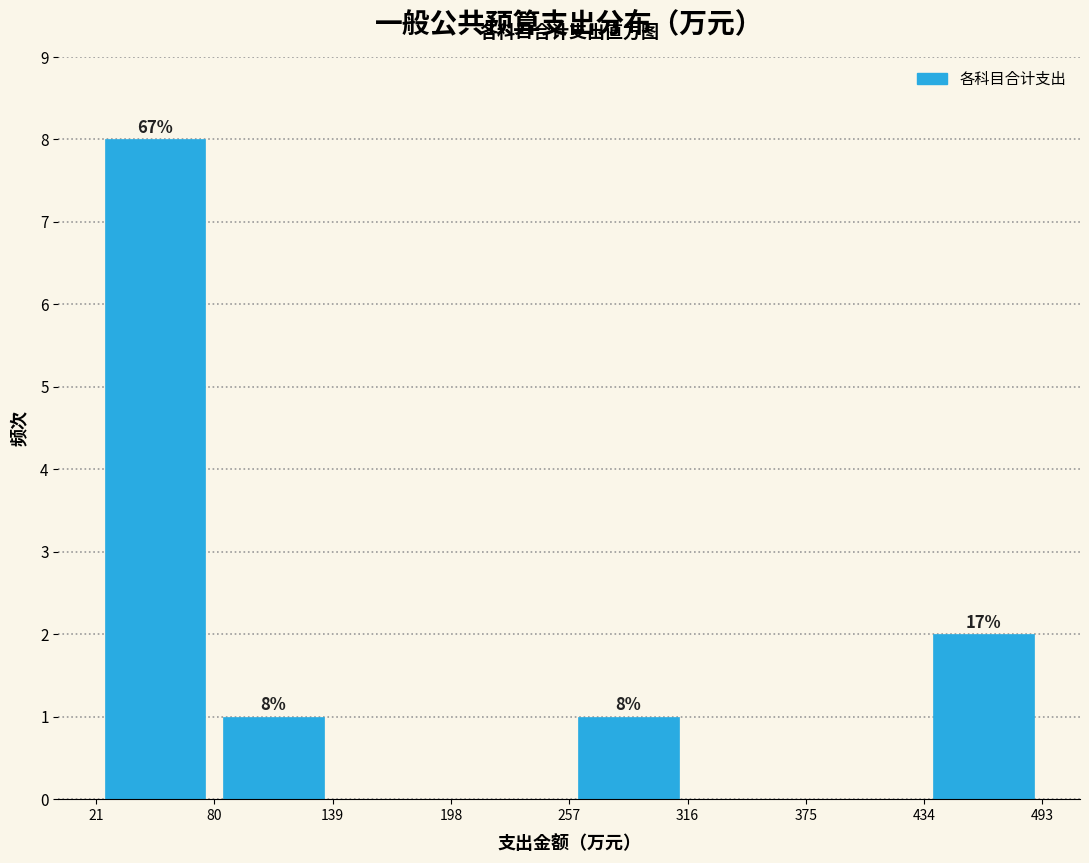

Which range on the x-axis has the tallest bar?

21 to 80